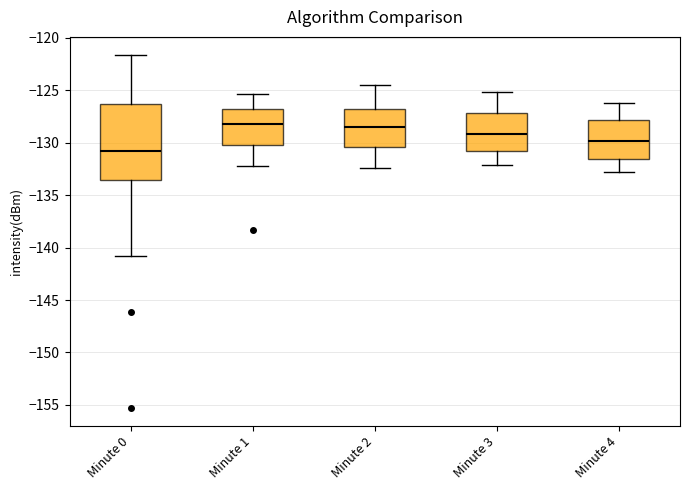

Reading left to right, transcribe this box plot: for each box, give where its median line is, the range the box spans, and where its two whiskers end, as read against the y-axis. The values are not printed on the chart, so give them approximately, as read against the axis.

Minute 0: median -131.0, box -133.5 to -126.5, whiskers -141.0 to -121.5
Minute 1: median -128.0, box -130.5 to -127.0, whiskers -132.0 to -125.5
Minute 2: median -128.5, box -130.5 to -127.0, whiskers -132.5 to -124.5
Minute 3: median -129.0, box -131.0 to -127.0, whiskers -132.0 to -125.0
Minute 4: median -130.0, box -131.5 to -128.0, whiskers -133.0 to -126.0